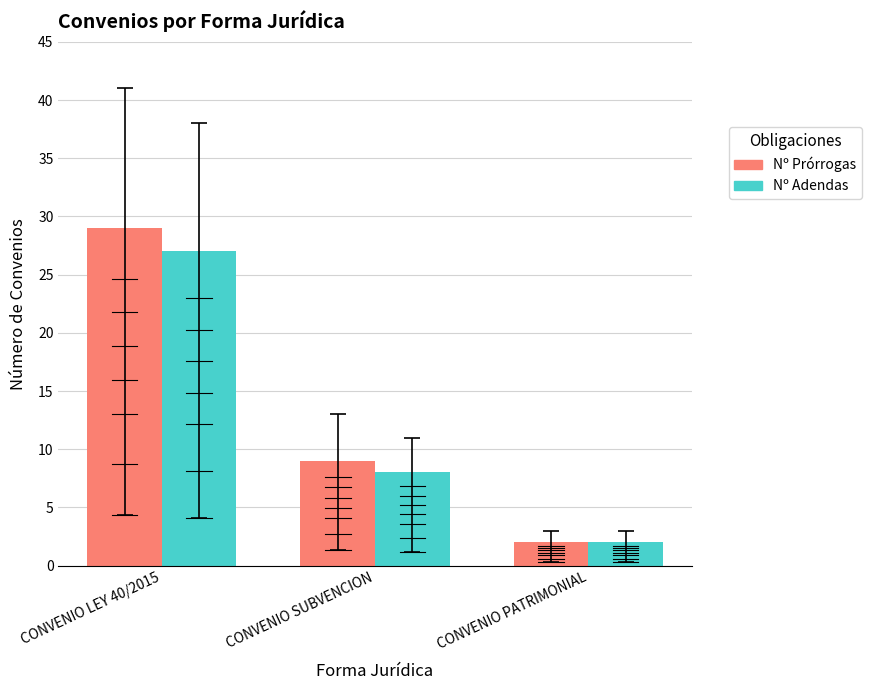

What position from the left is CONVENIO LEY 40/2015?

1